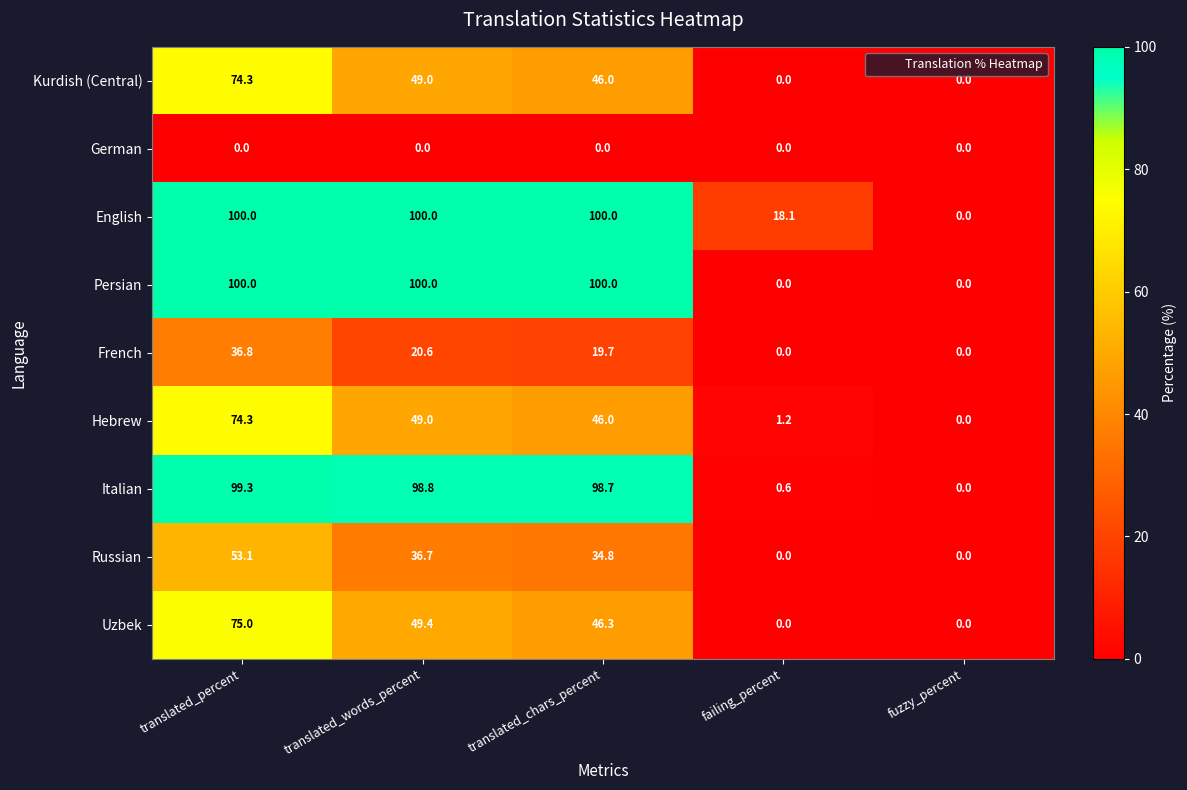

Which series changed the most between translated_chars_percent and failing_percent?

Persian